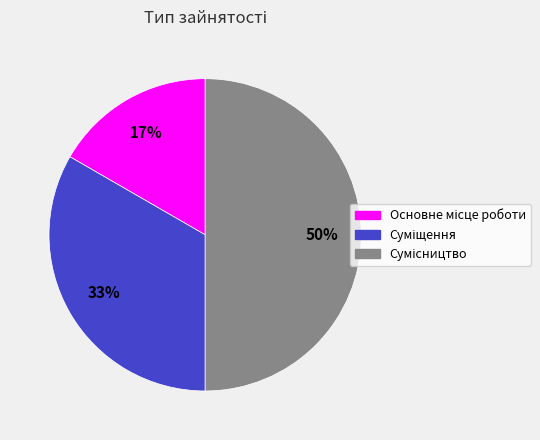

How many slices are in this pie chart?

3